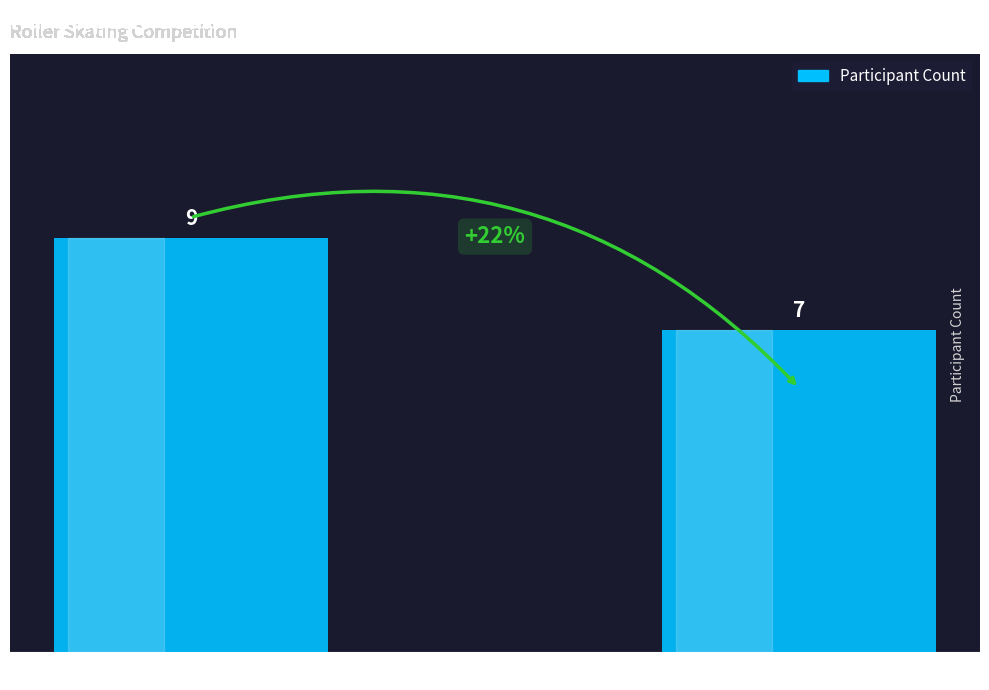

List the labels in order of value, smallest first.

F4D, F4C